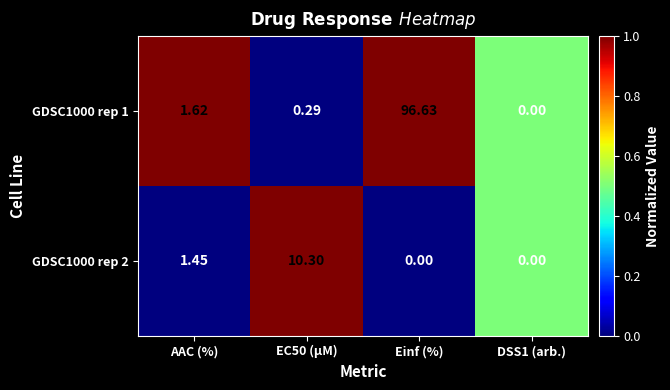

Which series changed the most between EC50 (µM) and Einf (%)?

GDSC1000 rep 1